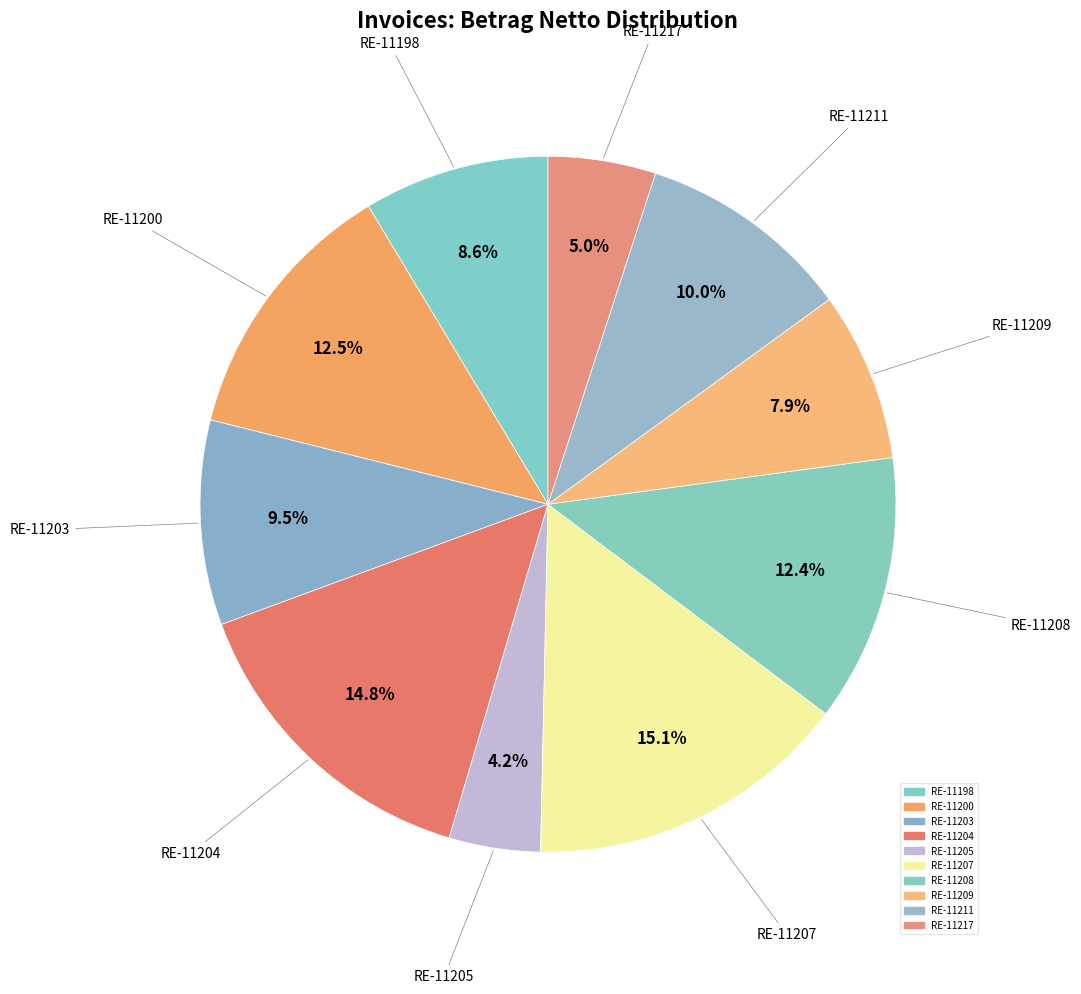

Between RE-11207 and RE-11208, which is larger?

RE-11207